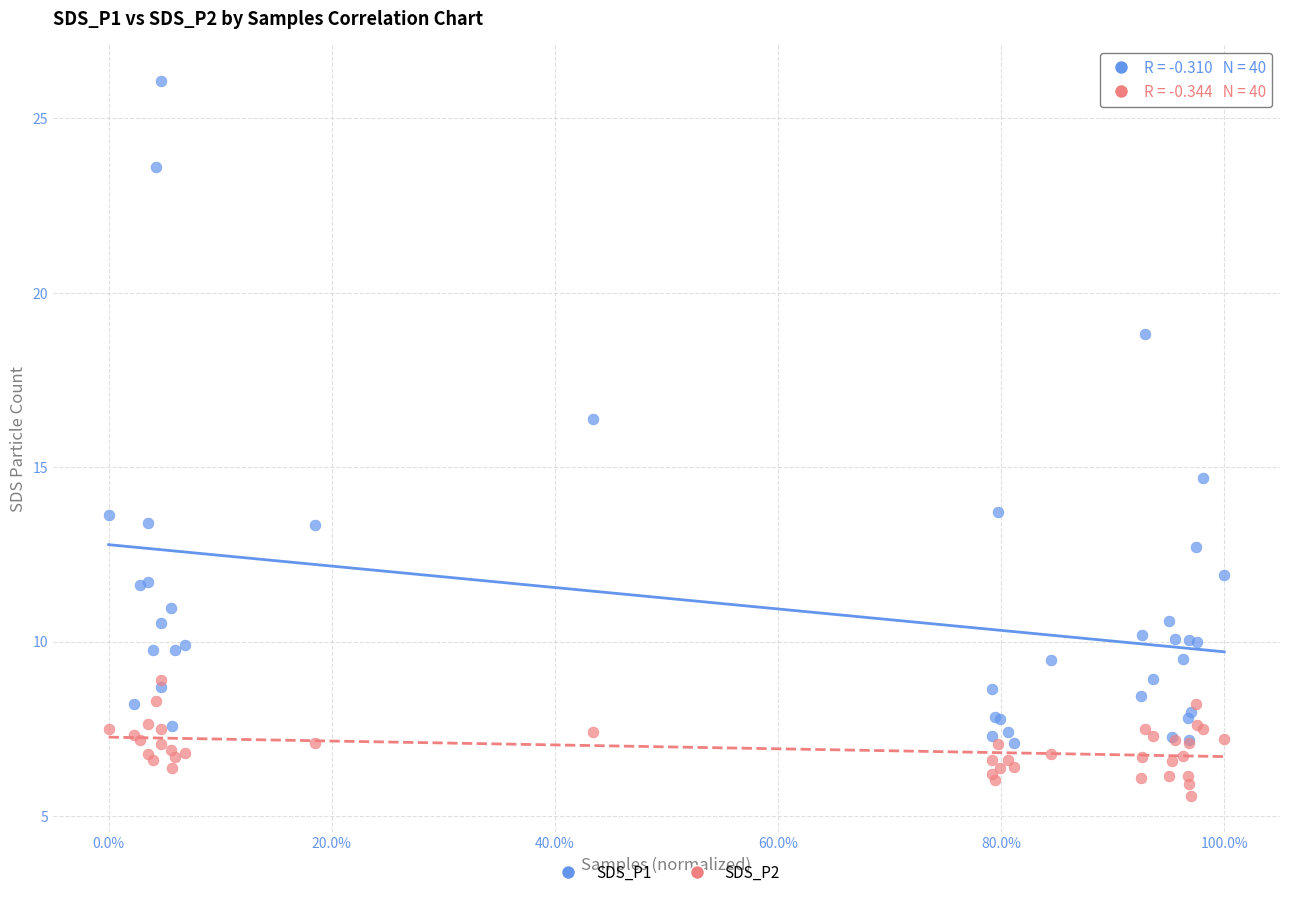

In the SDS_P1 series, what Y value is closest to 16?

16.4